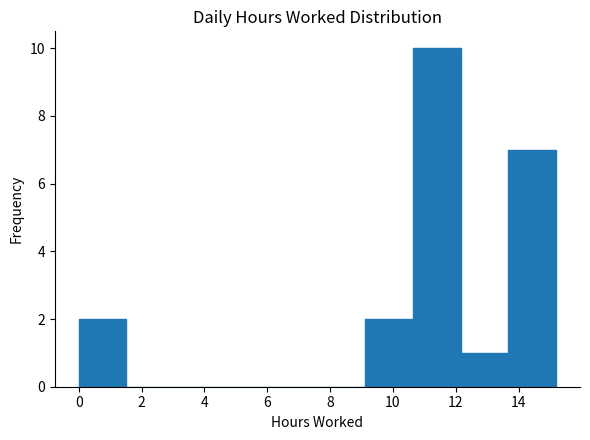

Reading left to right, list every bar in this chart as the range it spans on the x-axis followed by its height. Neither the bar edges nor the heights are printed on the chart, so give them approximately, as read against the axes.

0.0 to 1.6: 2
1.6 to 3.0: 0
3.0 to 4.6: 0
4.6 to 6.0: 0
6.0 to 7.6: 0
7.6 to 9.2: 0
9.2 to 10.6: 2
10.6 to 12.2: 10
12.2 to 13.6: 1
13.6 to 15.2: 7